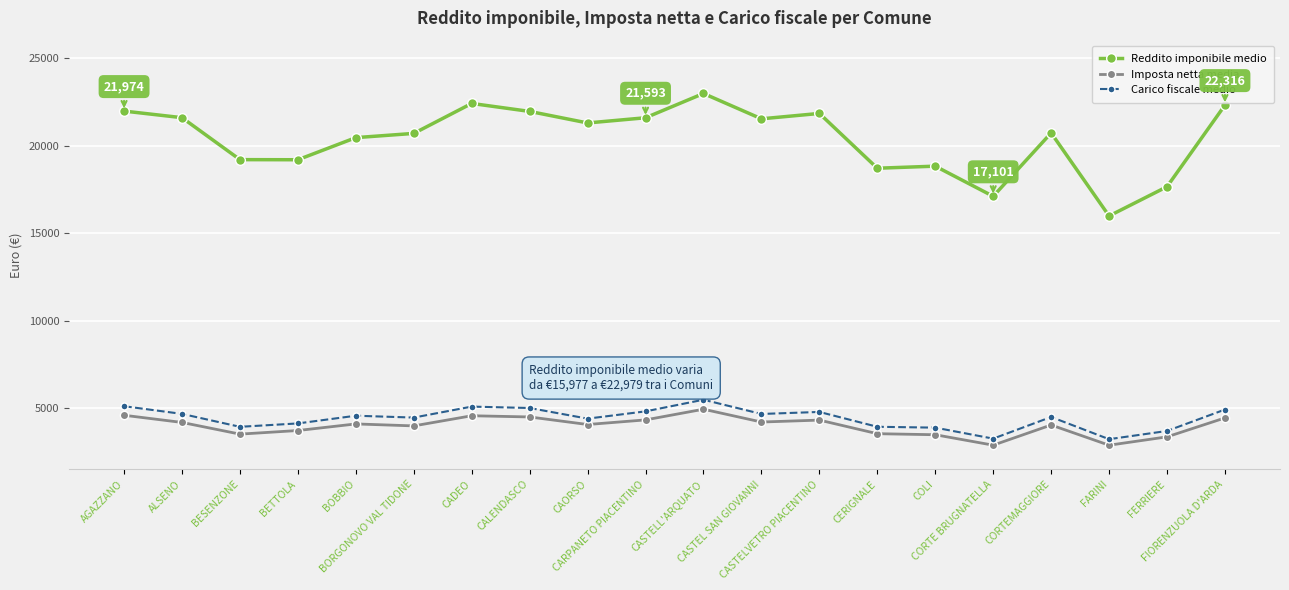

Does the chart display data point markers on the line(s)?

Yes